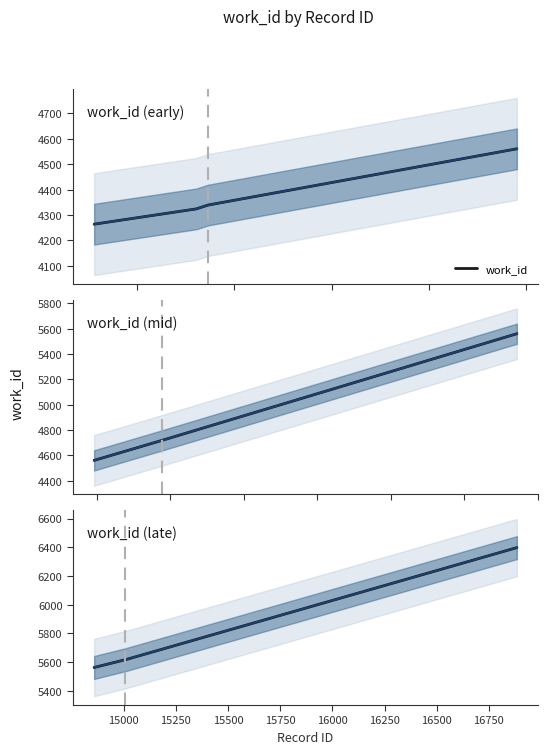

True or false: the data shows 5614 at 15000.

True